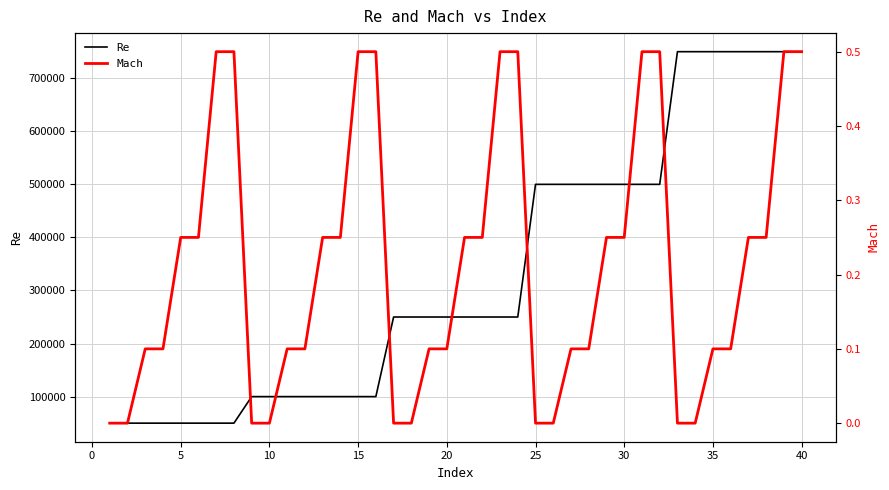

Does the chart have visible grid lines?

Yes